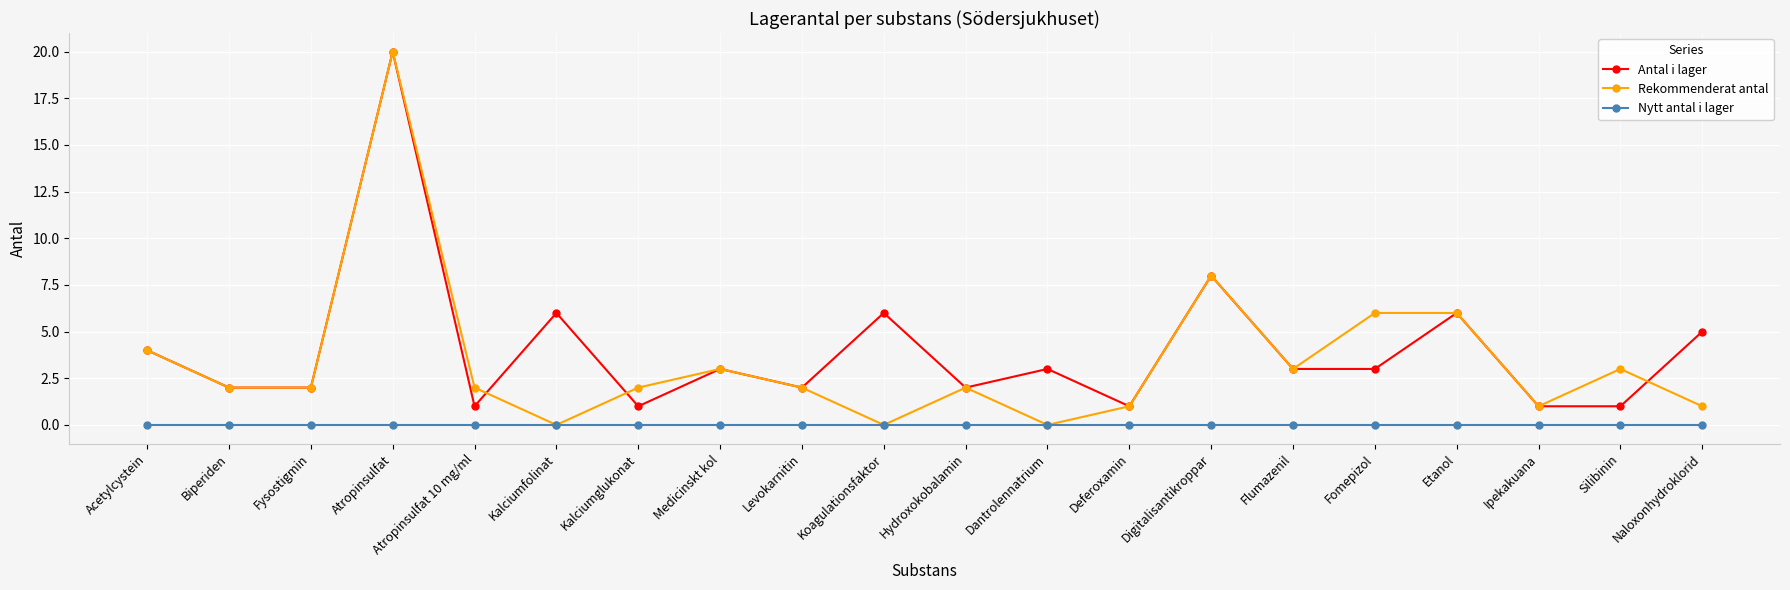

What position from the right is Ipekakuana?

3